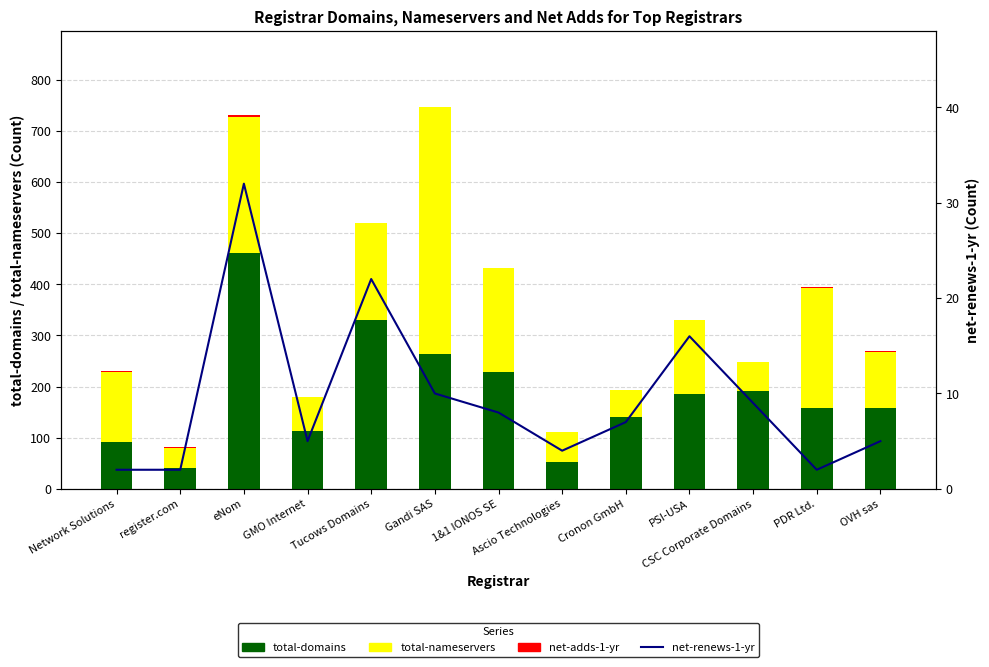

What is the label of the 9th bar from the left?

Cronon GmbH